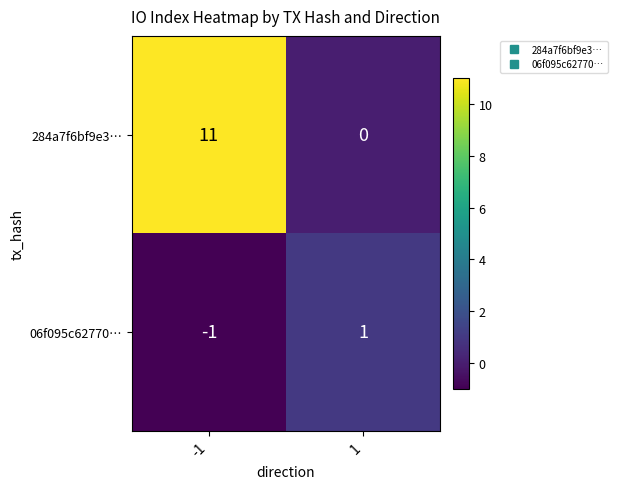

What is the maximum value for 284a7f6bf9e3…?

11